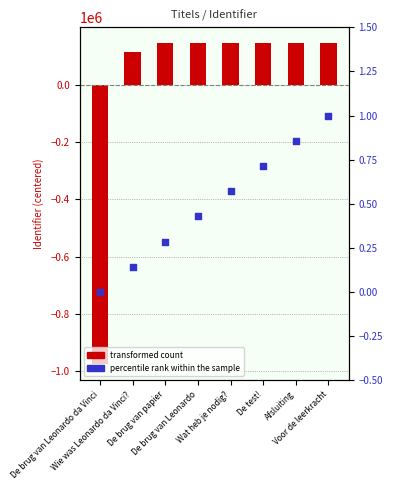

Which series has the largest total across all categories?

percentile rank within the sample